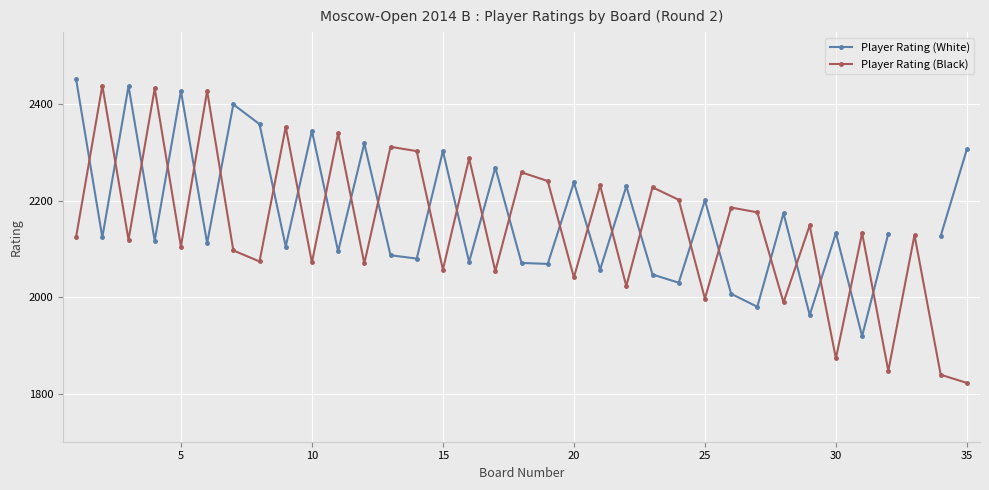

What is the difference between the maximum and minimum values in the Player Rating (Black) series?

617